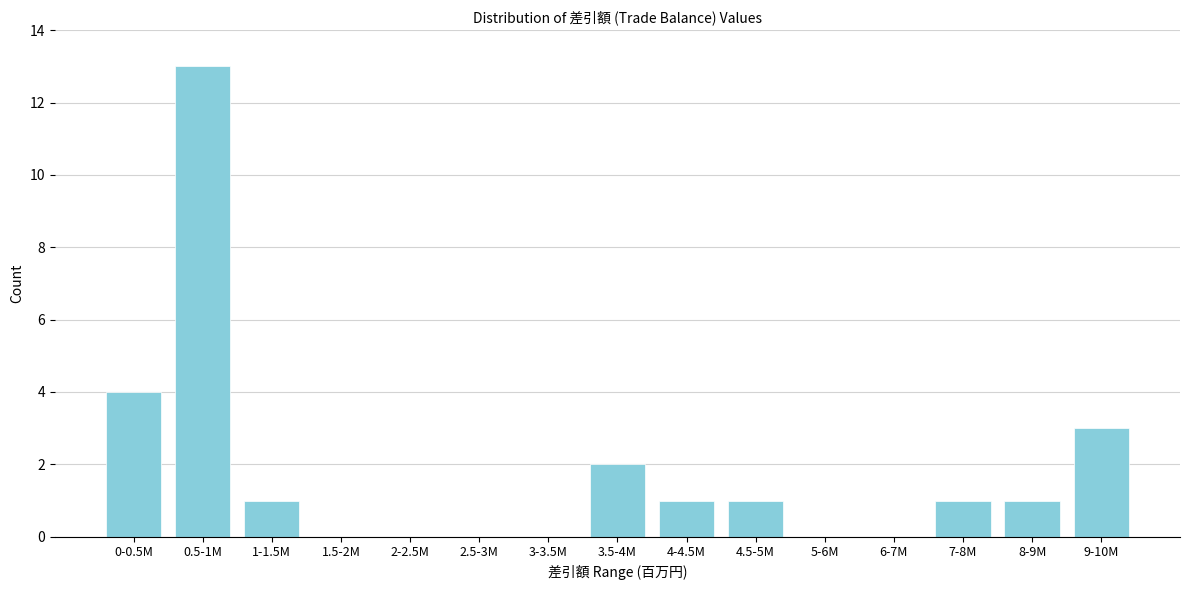

Reading left to right, list all the values displayed in this chart.

0-0.5M=4	0.5-1M=13	1-1.5M=1	1.5-2M=0	2-2.5M=0	2.5-3M=0	3-3.5M=0	3.5-4M=2	4-4.5M=1	4.5-5M=1	5-6M=0	6-7M=0	7-8M=1	8-9M=1	9-10M=3